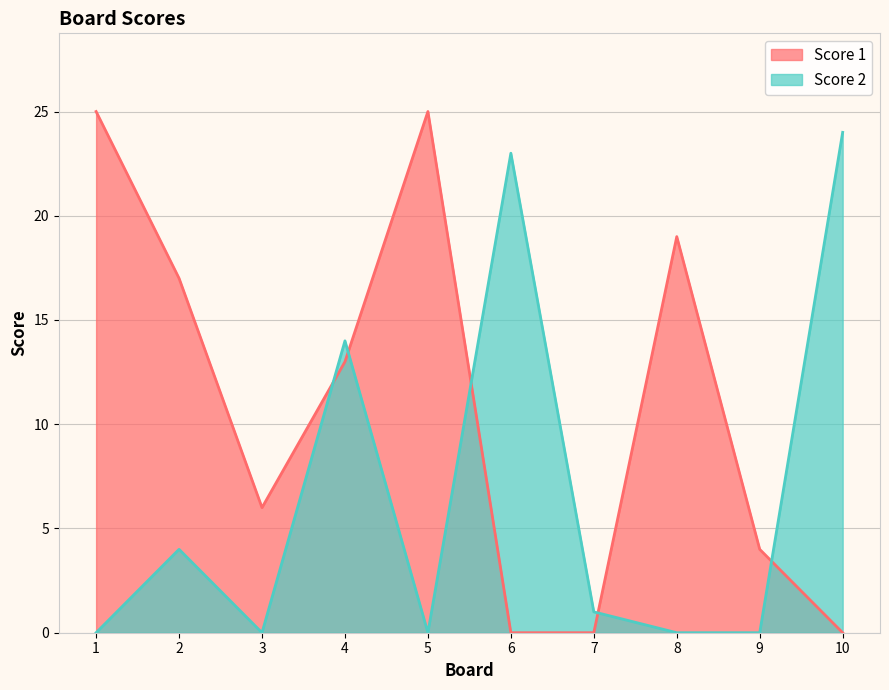

Which category has the lowest value in the Score 2 series?

1